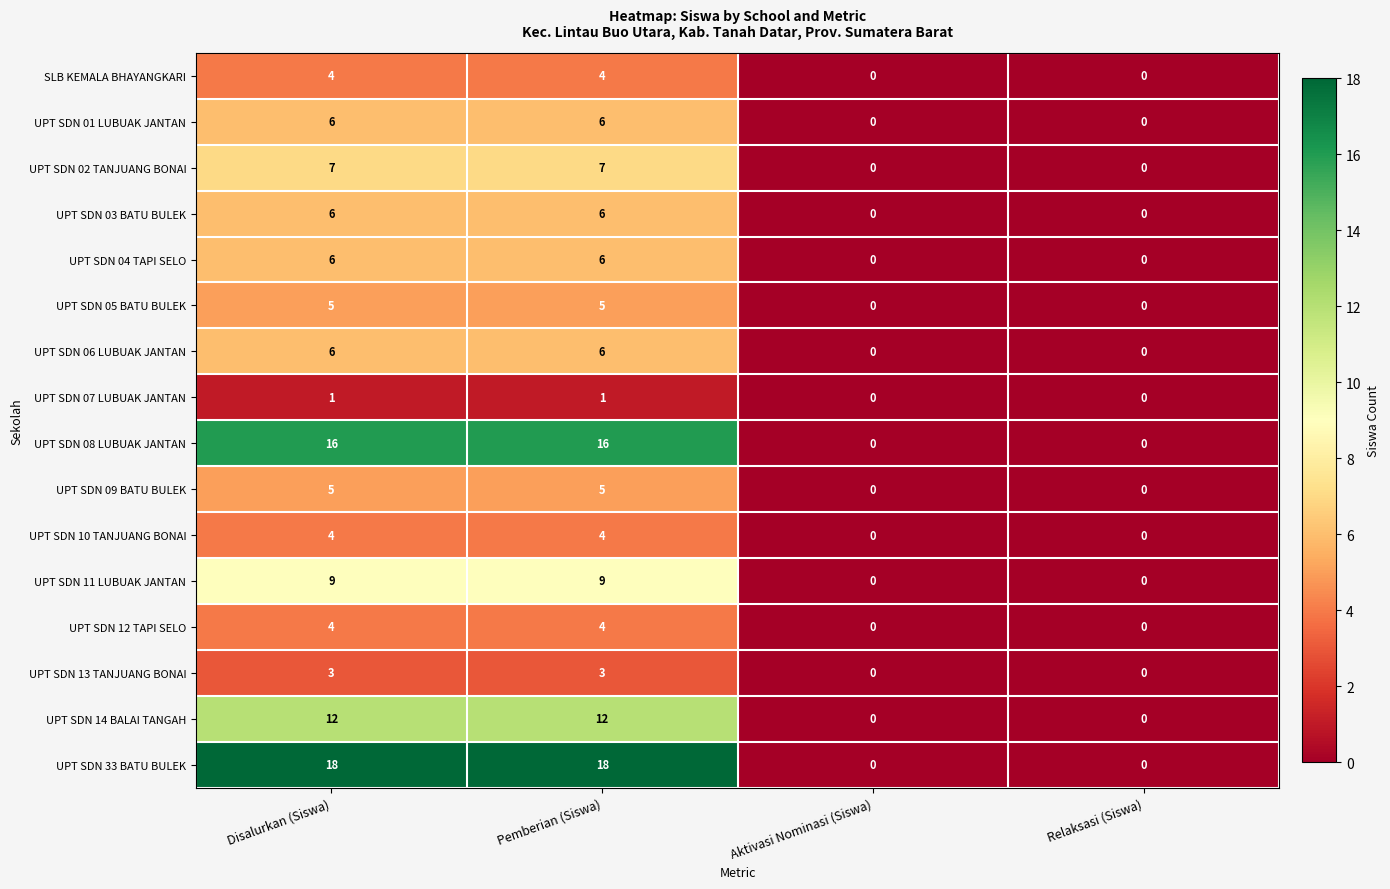

Which series changed the most between Disalurkan (Siswa) and Relaksasi (Siswa)?

UPT SDN 33 BATU BULEK